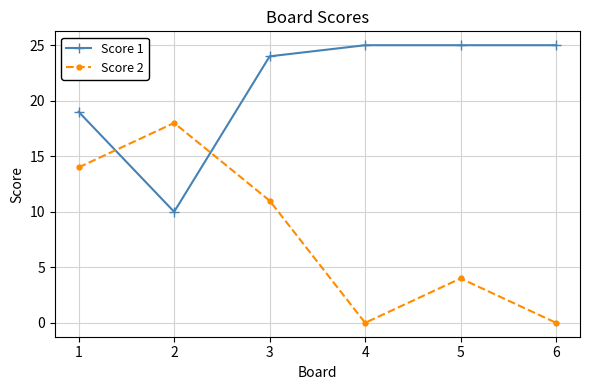

Which series has the largest total across all categories?

Score 1